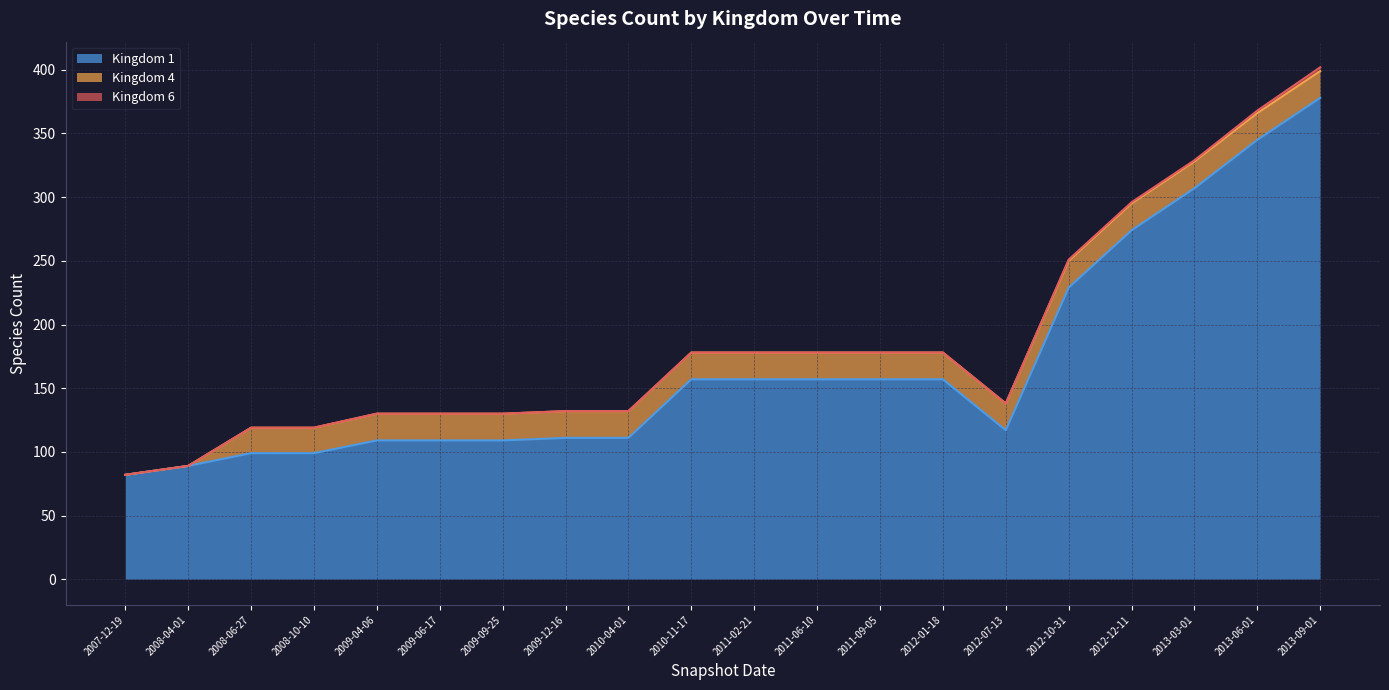

True or false: Kingdom 1 has more than 2 interior local peaks.

False